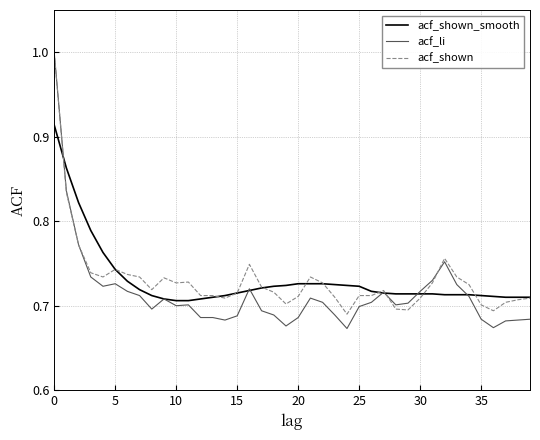

Which series has the widest spread of values?

acf_li